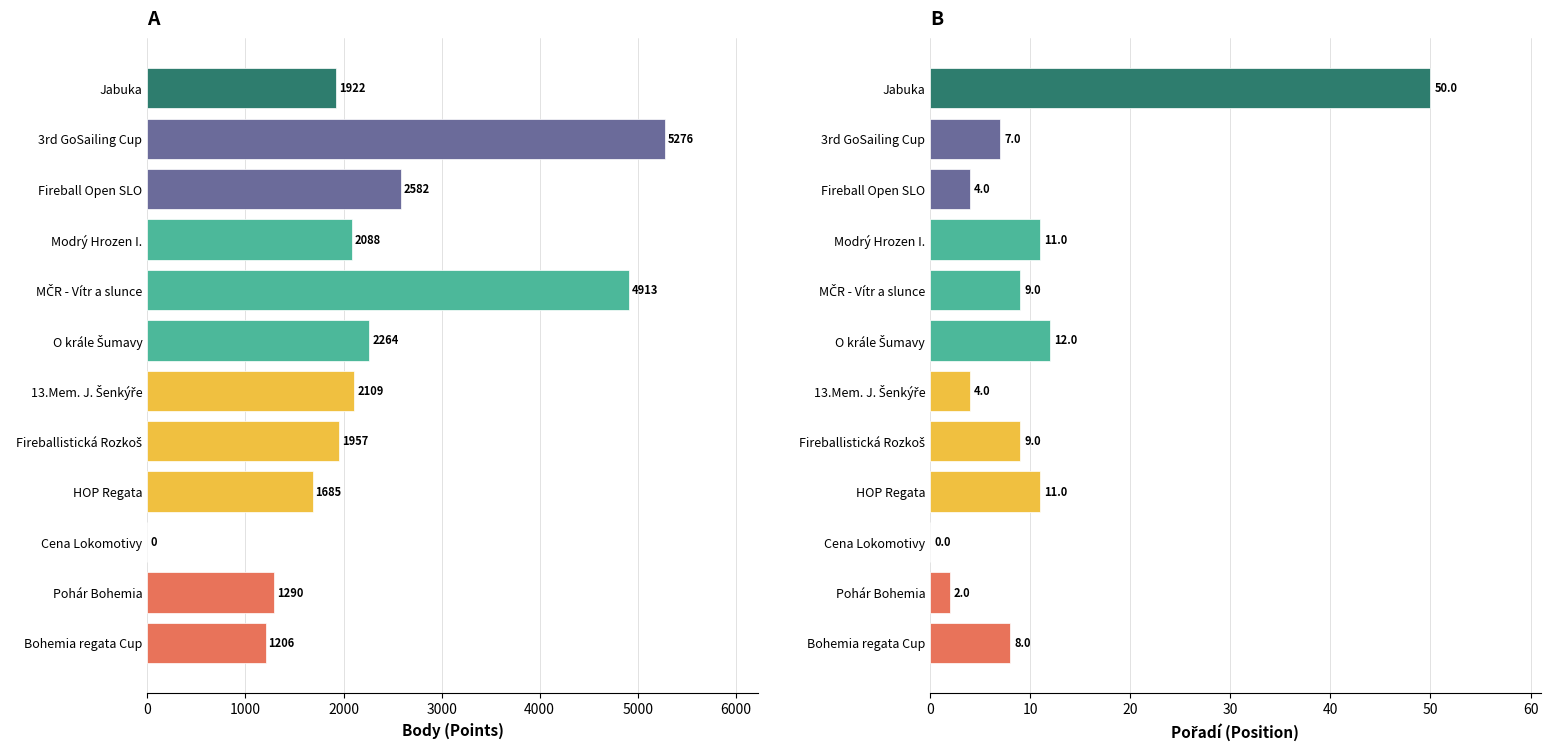

Is the value of Pořadí at 3rd GoSailing Cup greater than the value of Body at Bohemia regata Cup?

No